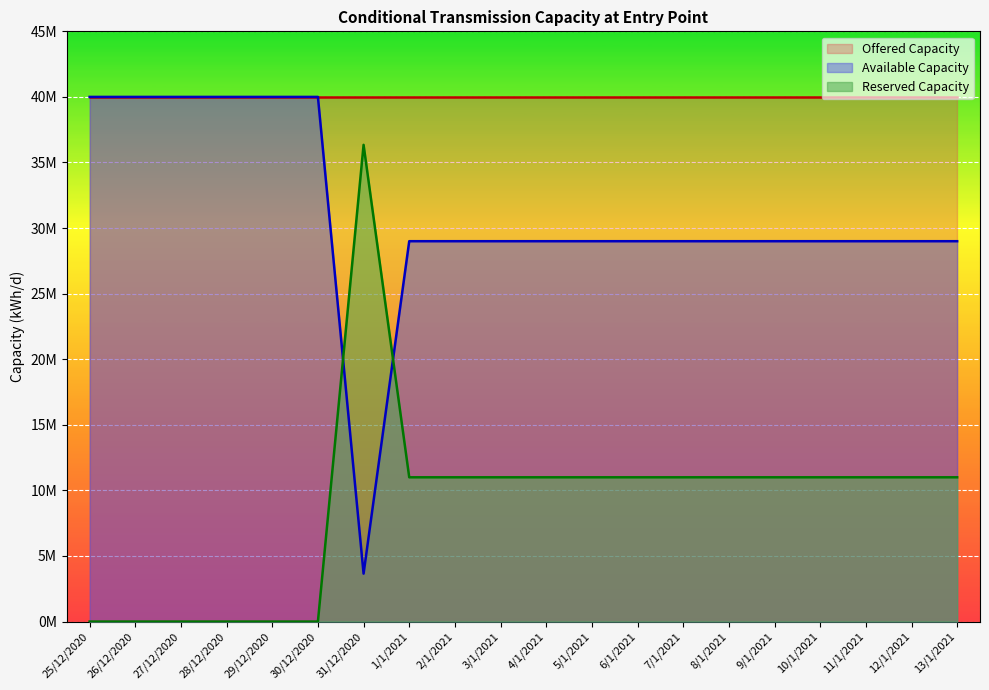

Does the chart display data point markers on the line(s)?

No